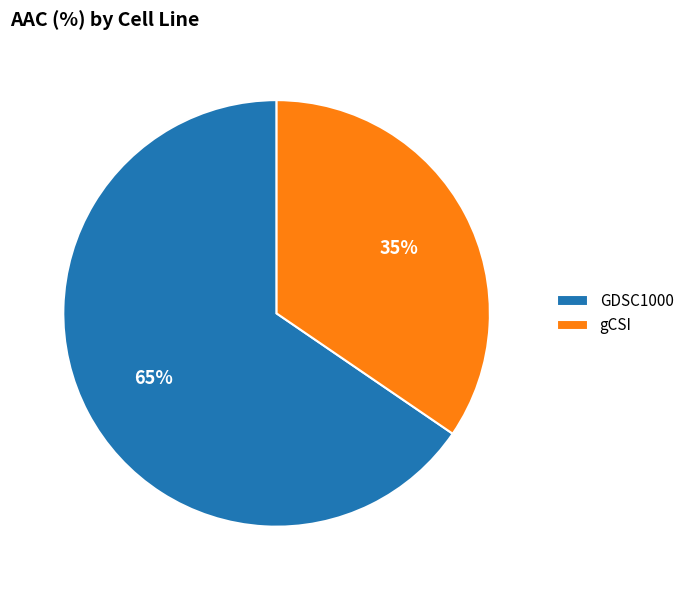

Which slice represents more than half of the pie?

GDSC1000